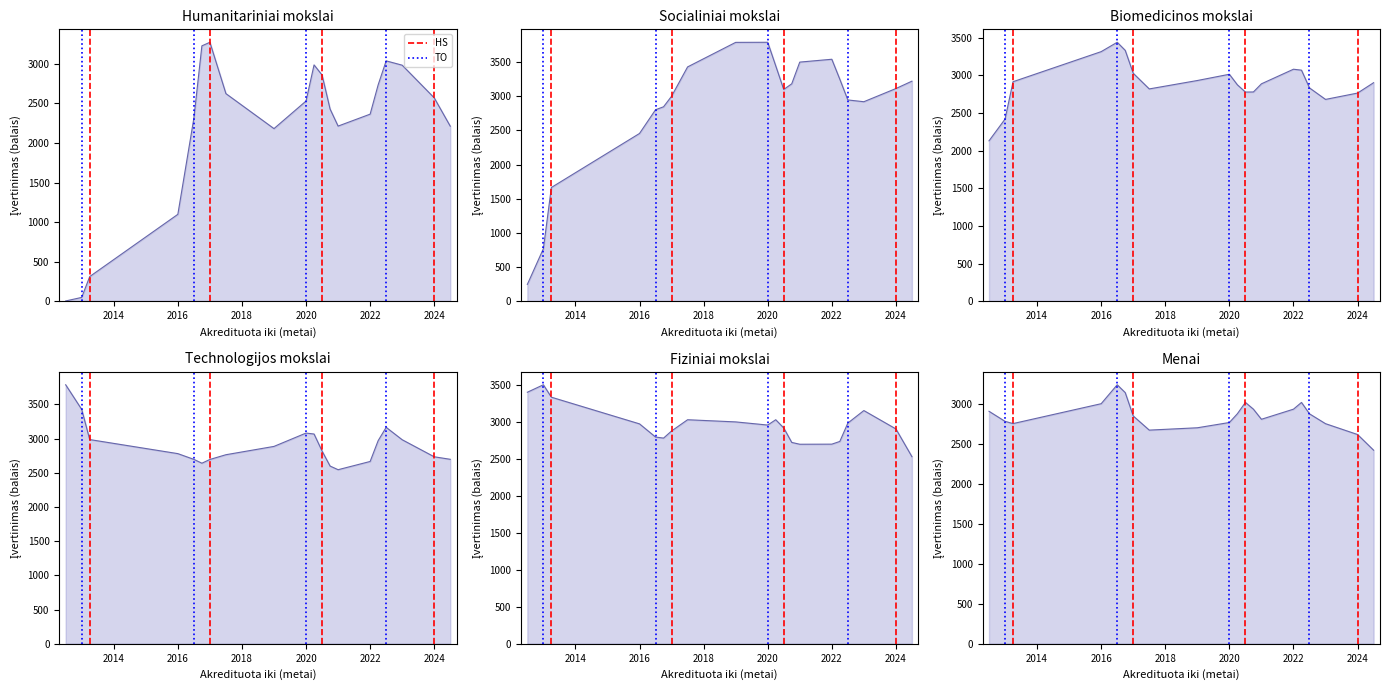

Does the chart have visible grid lines?

No